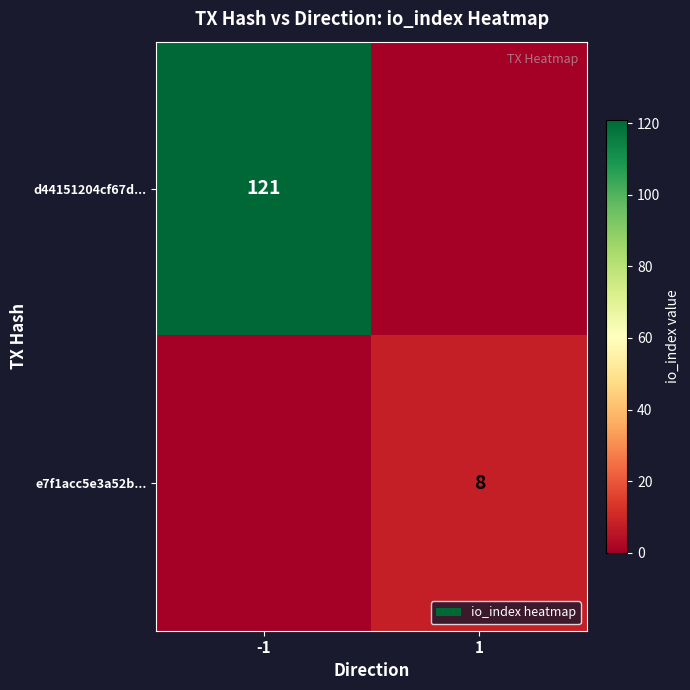

Is it true that d44151204cf67d... equals 160 at -1?

False